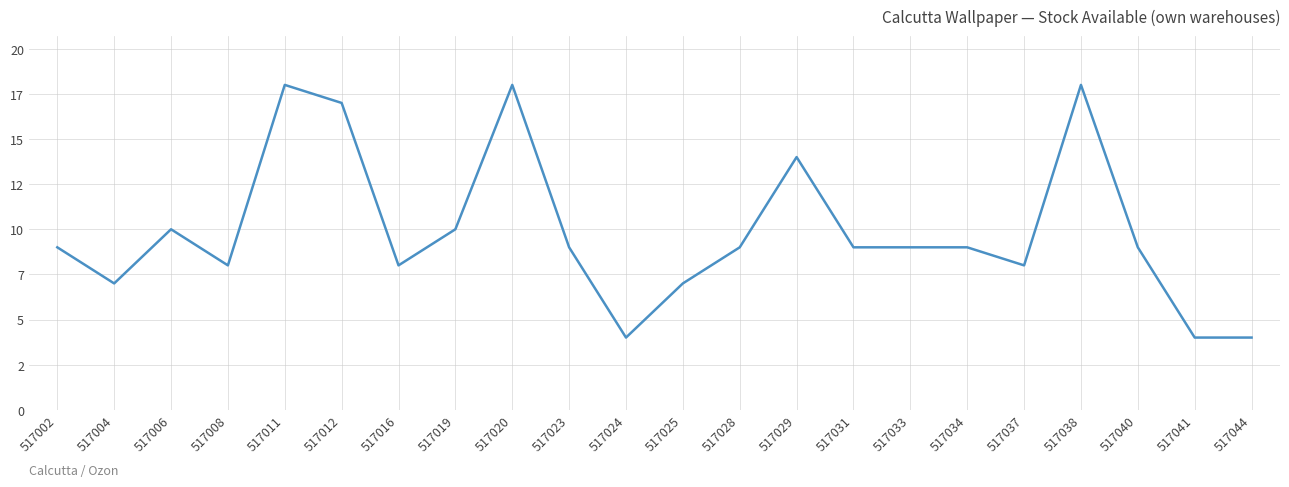

Read the value at 517031.

9